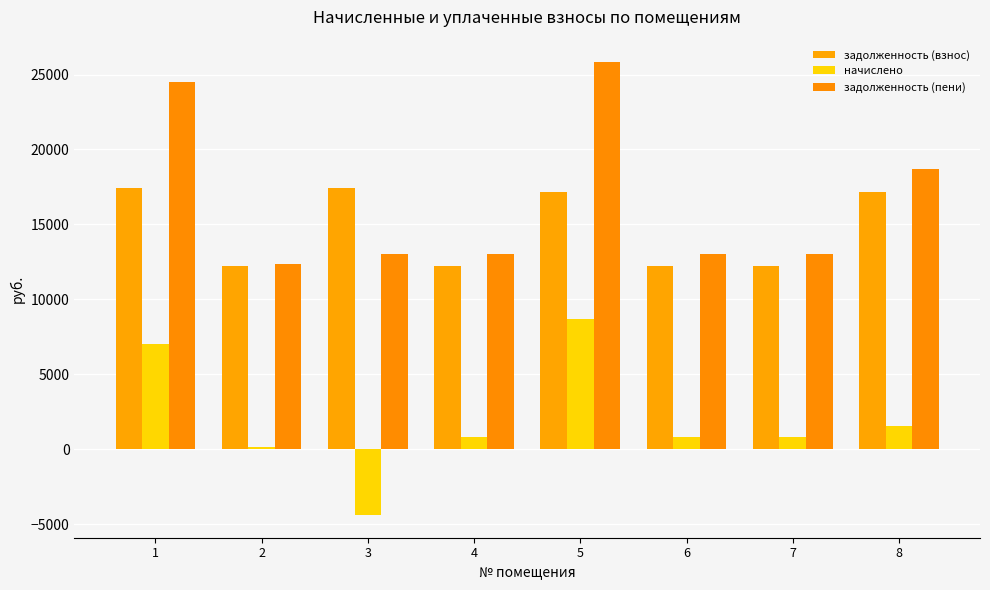

Which category has the highest value across all series?

5